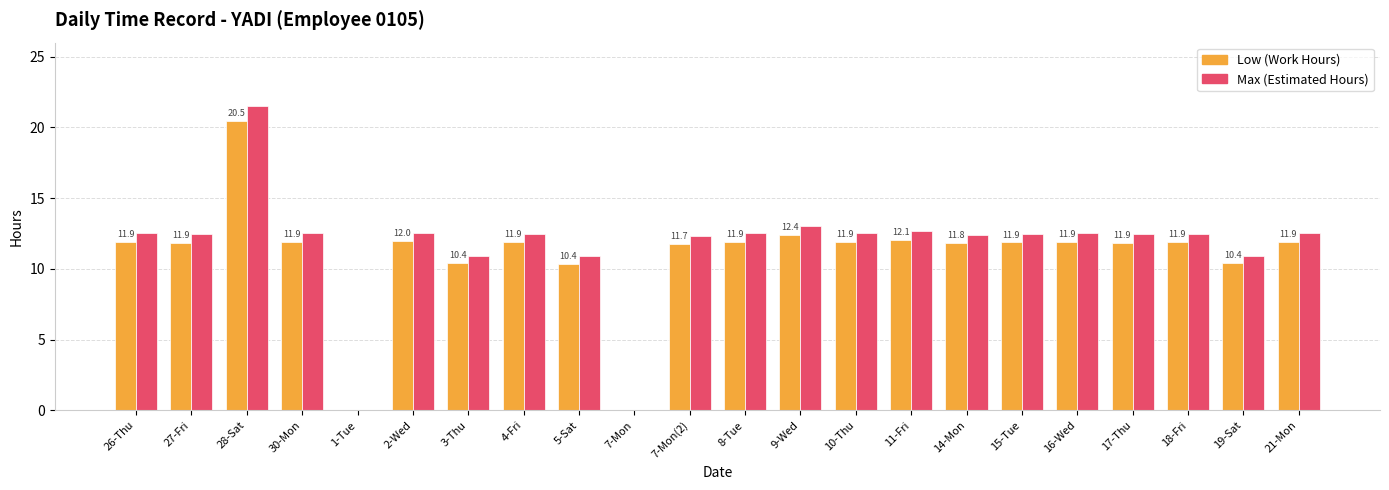

The value of Max (Estimated Hours) at 19-Sat is 10.9. True or false?

True